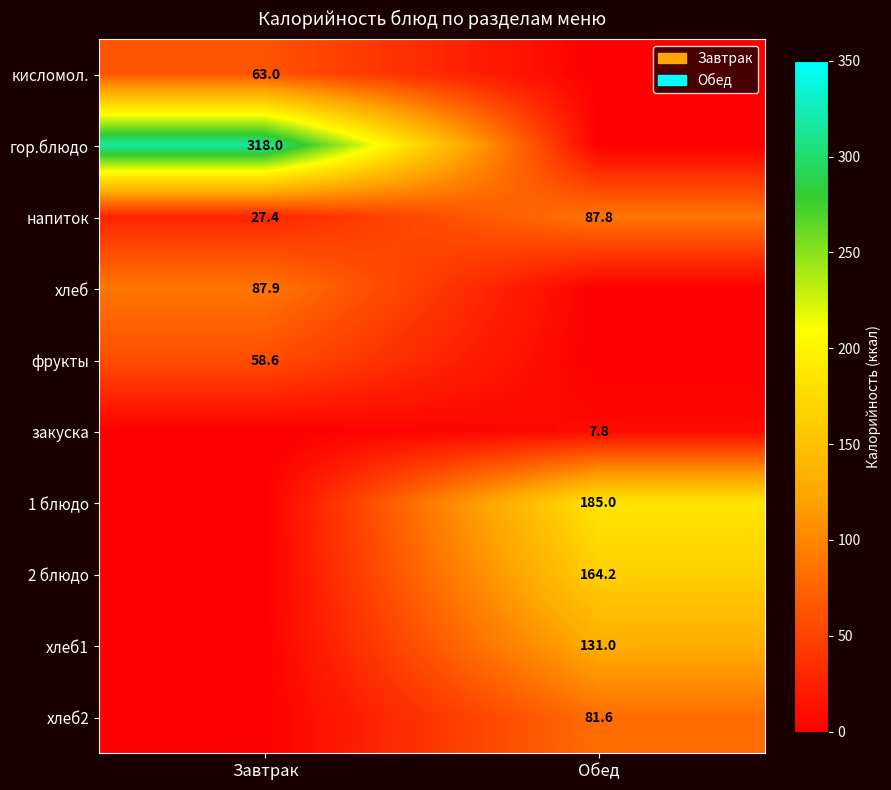

Is it true that гор.блюдо equals 318.0 at Завтрак?

True